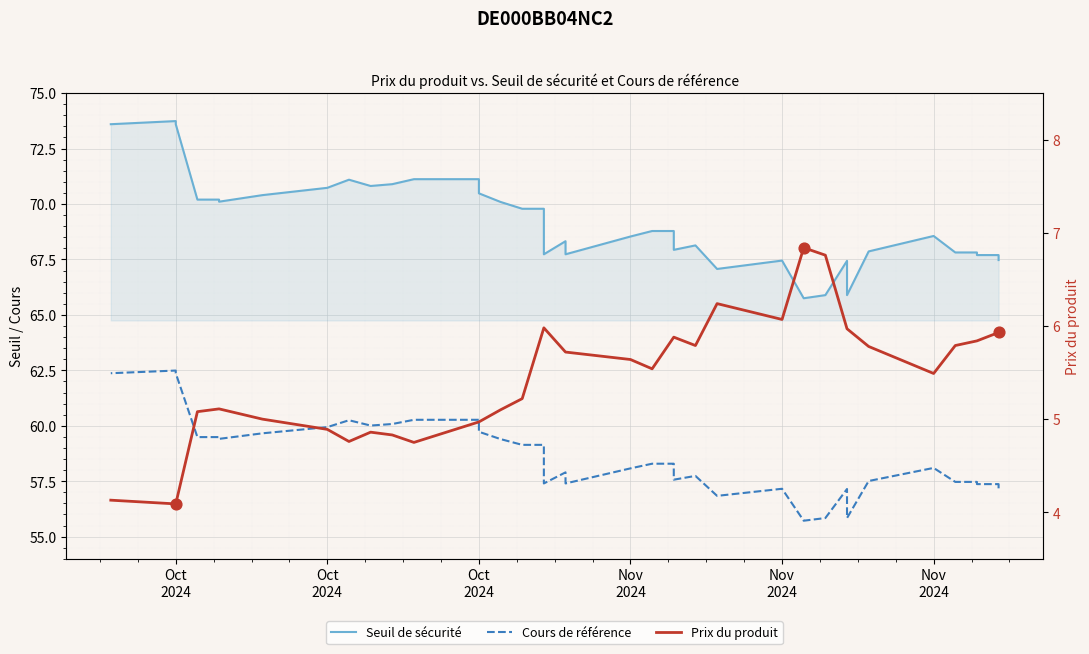

Which series has the widest spread of Y values?

Seuil de sécurité